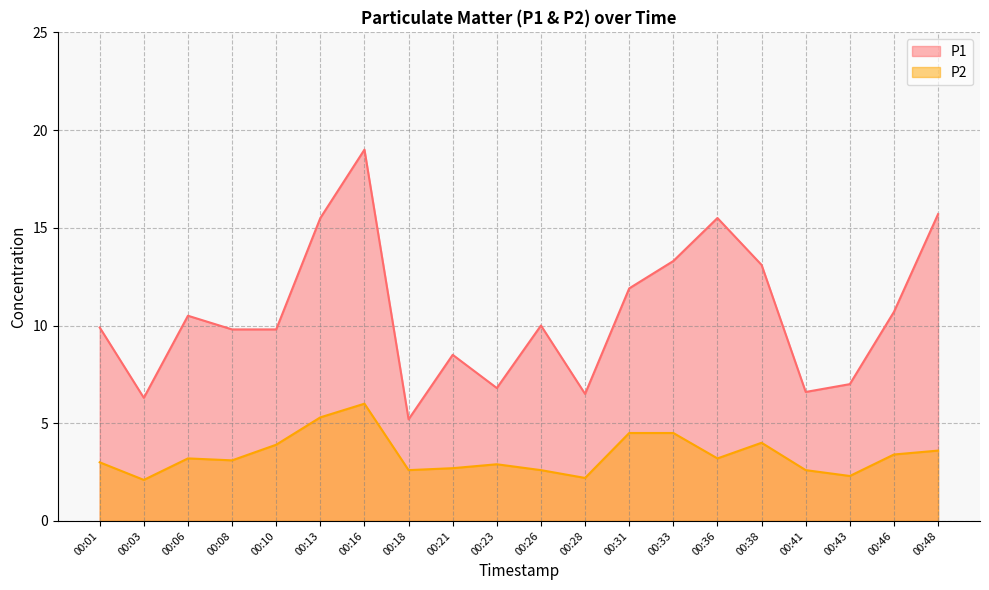

Which category has the highest value in the P1 series?

00:16